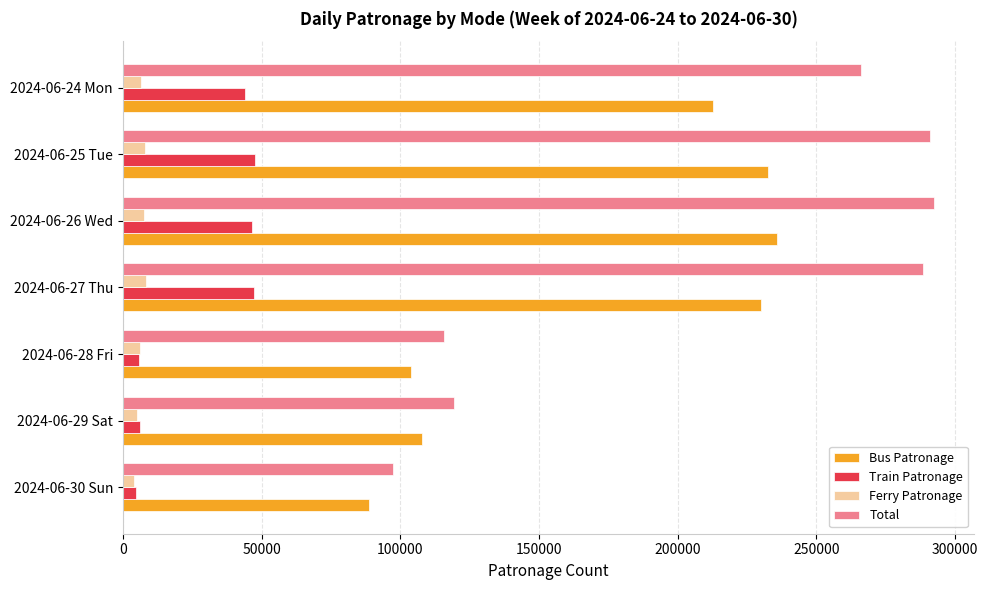

What is the difference between the maximum and minimum values in the Train Patronage series?

42914